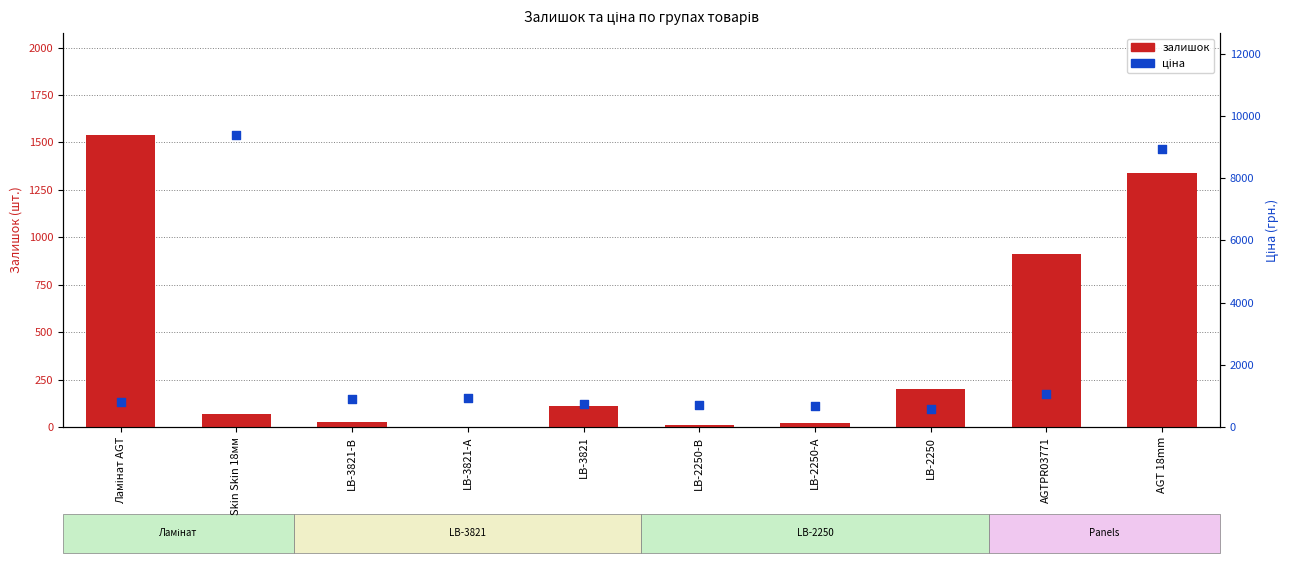

What is the total value across all series at LB-2250?

786.4